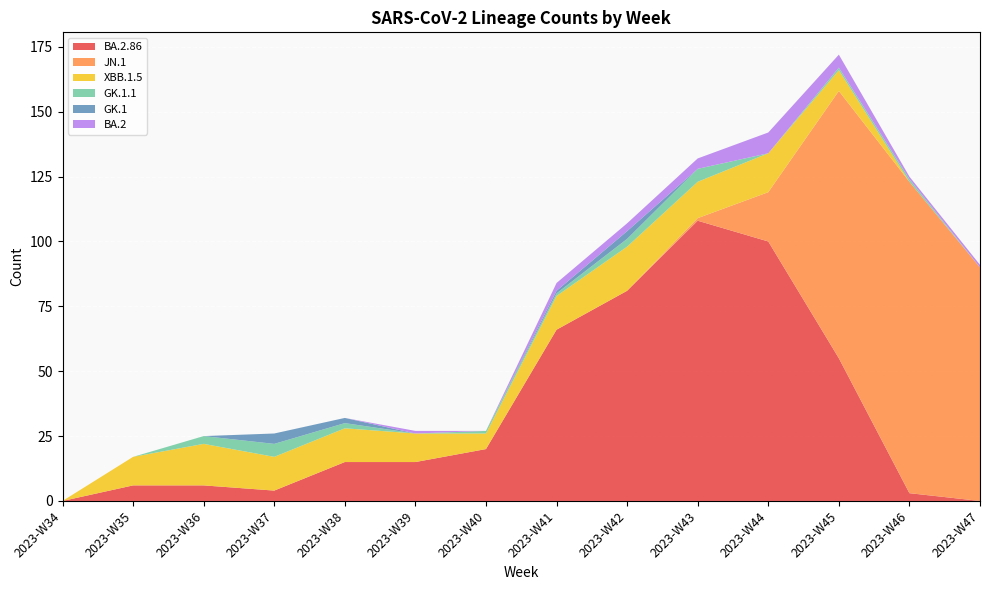

Reading right to left, list all the values displayed in this chart.

BA.2.86: 2023-W47=0	2023-W46=3	2023-W45=55	2023-W44=100	2023-W43=108	2023-W42=81	2023-W41=66	2023-W40=20	2023-W39=15	2023-W38=15	2023-W37=4	2023-W36=6	2023-W35=6	2023-W34=0
JN.1: 2023-W47=90	2023-W46=120	2023-W45=103	2023-W44=19	2023-W43=1	2023-W42=0	2023-W41=0	2023-W40=0	2023-W39=0	2023-W38=0	2023-W37=0	2023-W36=0	2023-W35=0	2023-W34=0
XBB.1.5: 2023-W47=0	2023-W46=0	2023-W45=8	2023-W44=15	2023-W43=14	2023-W42=17	2023-W41=13	2023-W40=6	2023-W39=11	2023-W38=13	2023-W37=13	2023-W36=16	2023-W35=11	2023-W34=0
GK.1.1: 2023-W47=0	2023-W46=1	2023-W45=1	2023-W44=0	2023-W43=5	2023-W42=3	2023-W41=1	2023-W40=1	2023-W39=0	2023-W38=2	2023-W37=5	2023-W36=3	2023-W35=0	2023-W34=0
GK.1: 2023-W47=0	2023-W46=0	2023-W45=0	2023-W44=0	2023-W43=0	2023-W42=3	2023-W41=1	2023-W40=0	2023-W39=0	2023-W38=2	2023-W37=4	2023-W36=0	2023-W35=0	2023-W34=0
BA.2: 2023-W47=1	2023-W46=1	2023-W45=5	2023-W44=8	2023-W43=4	2023-W42=3	2023-W41=3	2023-W40=0	2023-W39=1	2023-W38=0	2023-W37=0	2023-W36=0	2023-W35=0	2023-W34=0